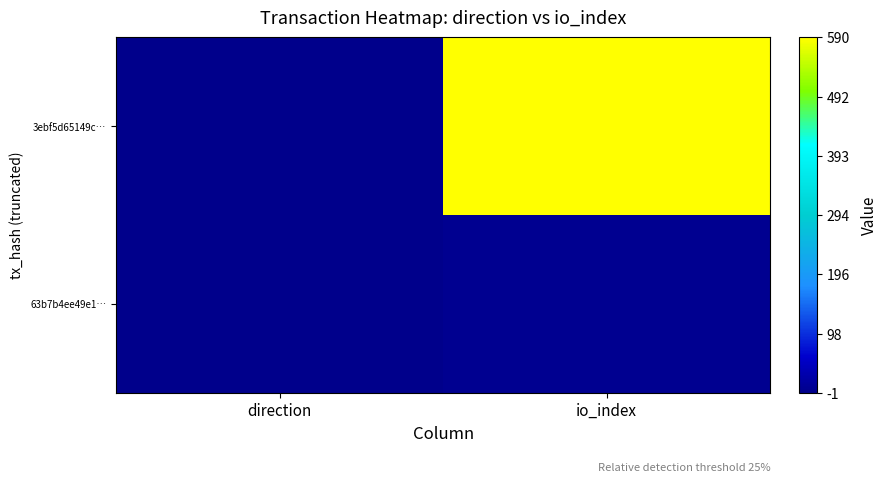

Which label corresponds to the smallest value in the chart?

direction